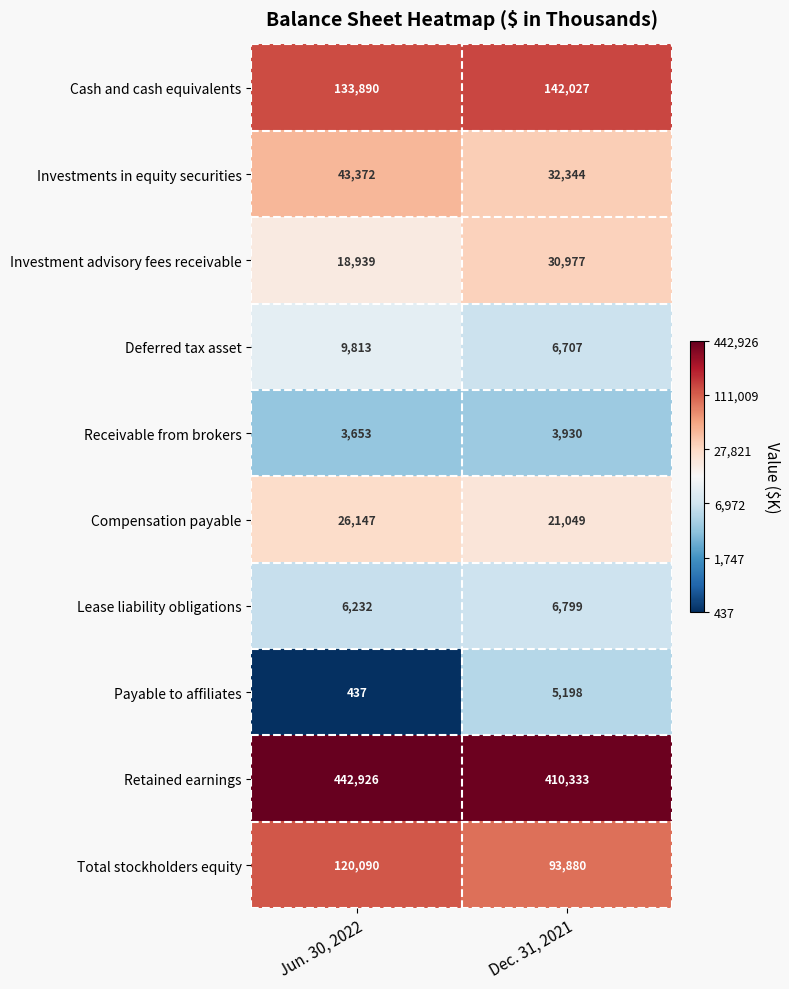

What value does the Lease liability obligations series have at Jun. 30, 2022?

6232